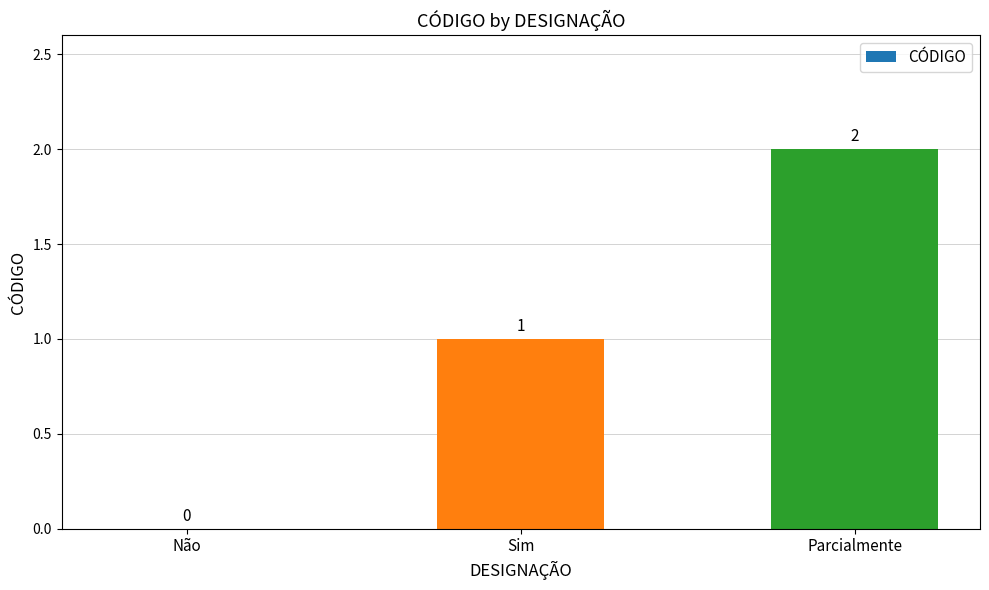

What is the maximum value shown in the chart?

2